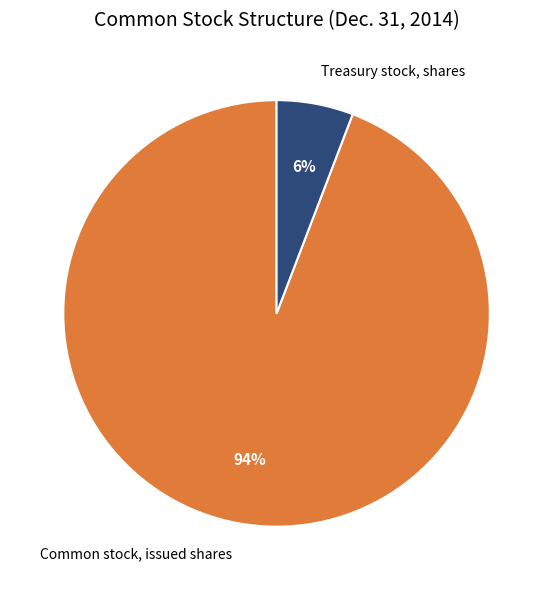

What is the ratio of the value at Treasury stock, shares to the value at Common stock, issued shares?

0.1